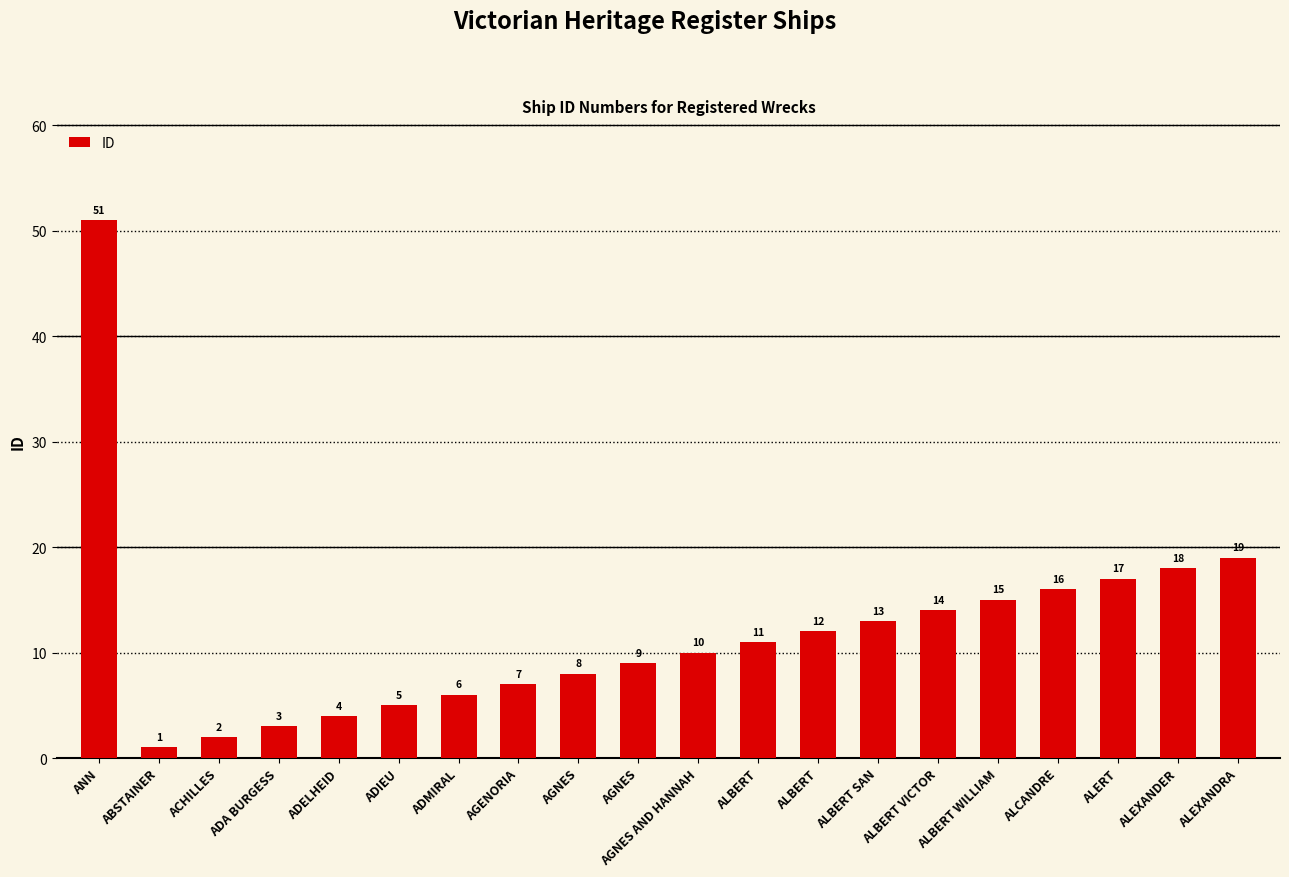

What is the average value?

12